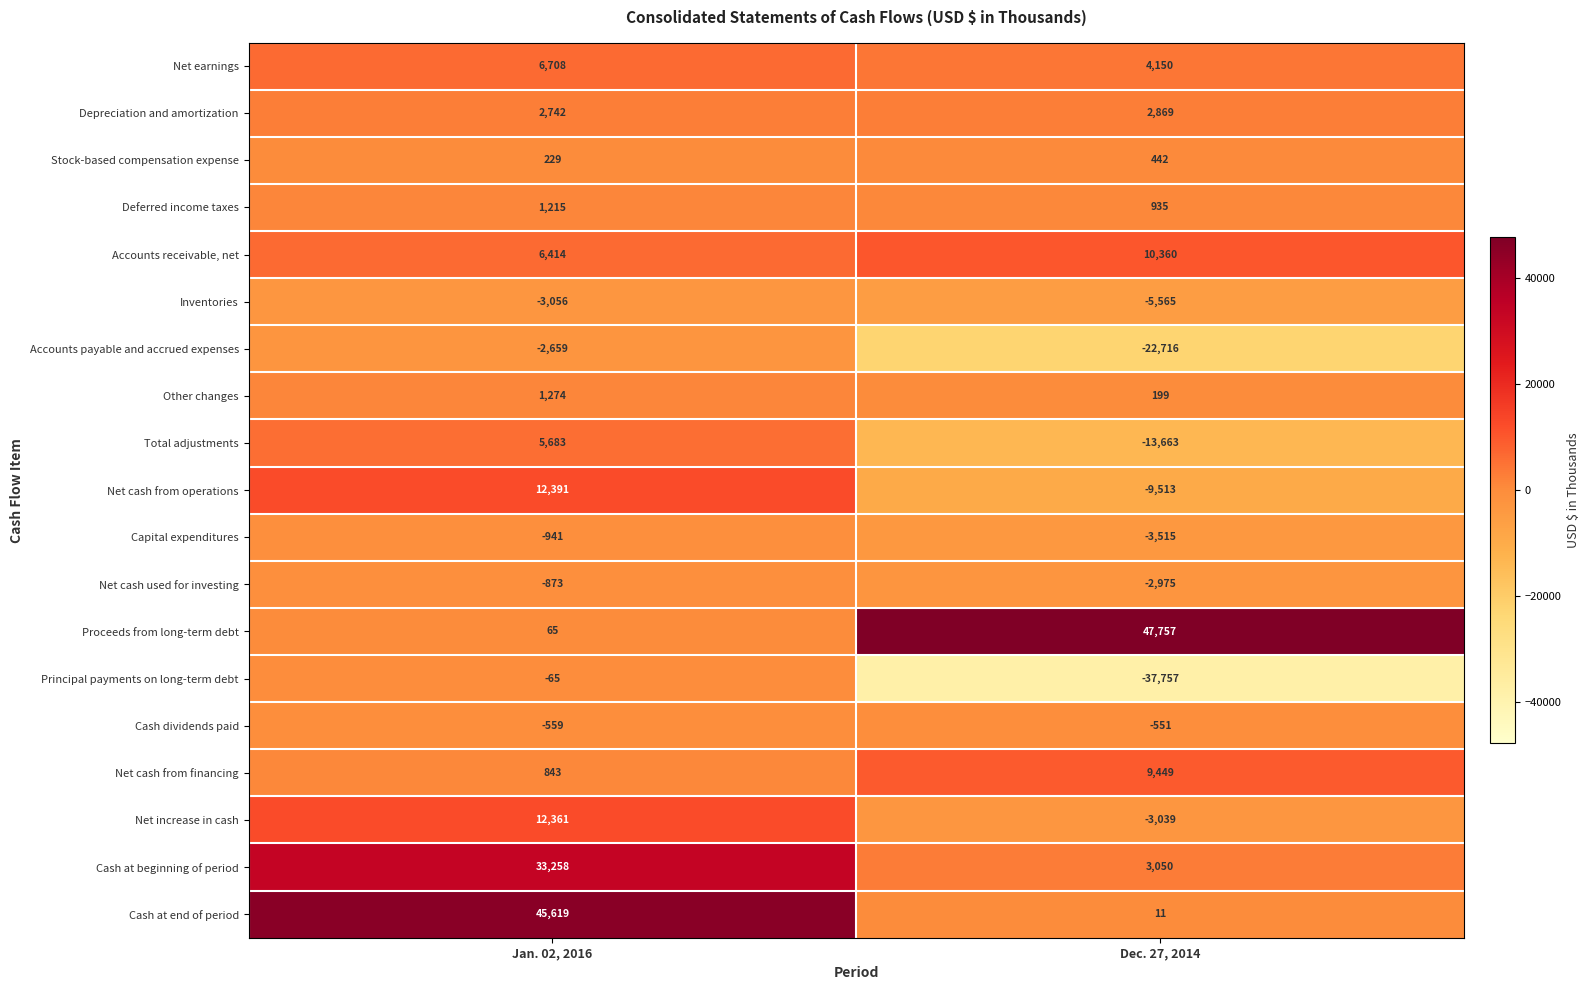

Which label corresponds to the smallest value in the chart?

Dec. 27, 2014